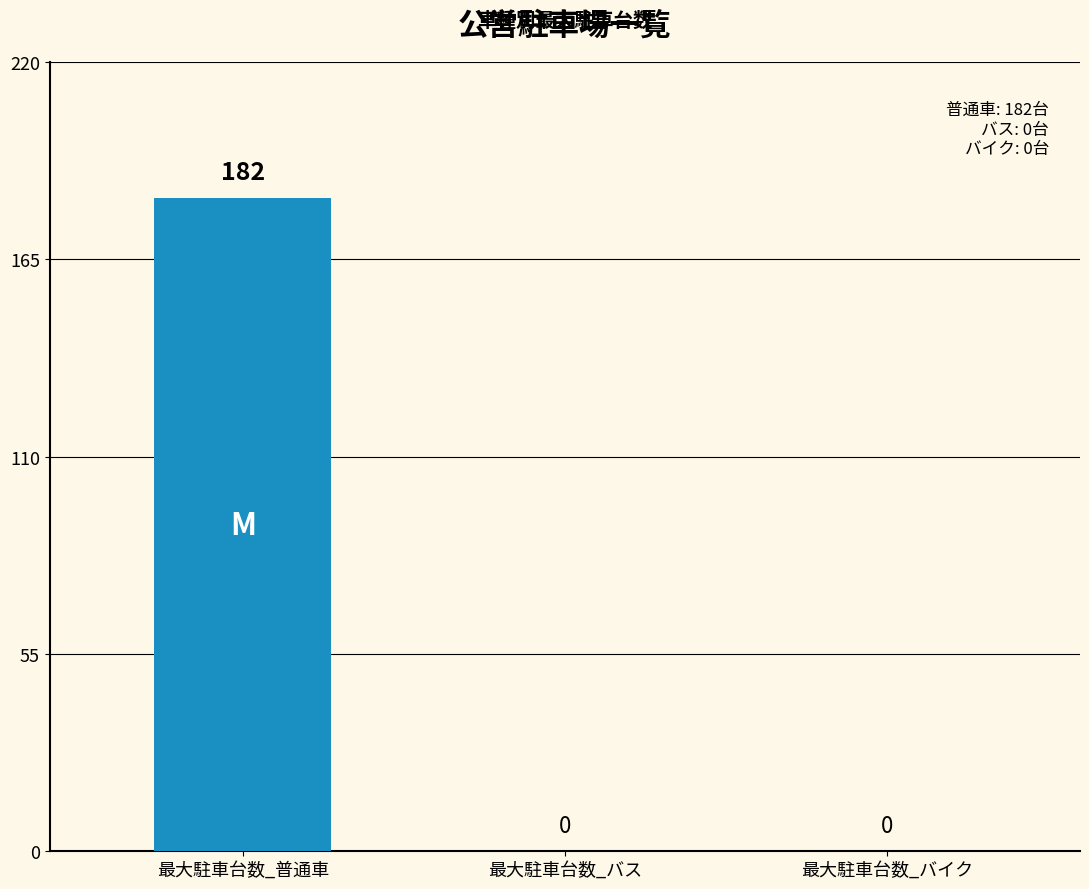

The value at 最大駐車台数_バイク is 0. True or false?

True